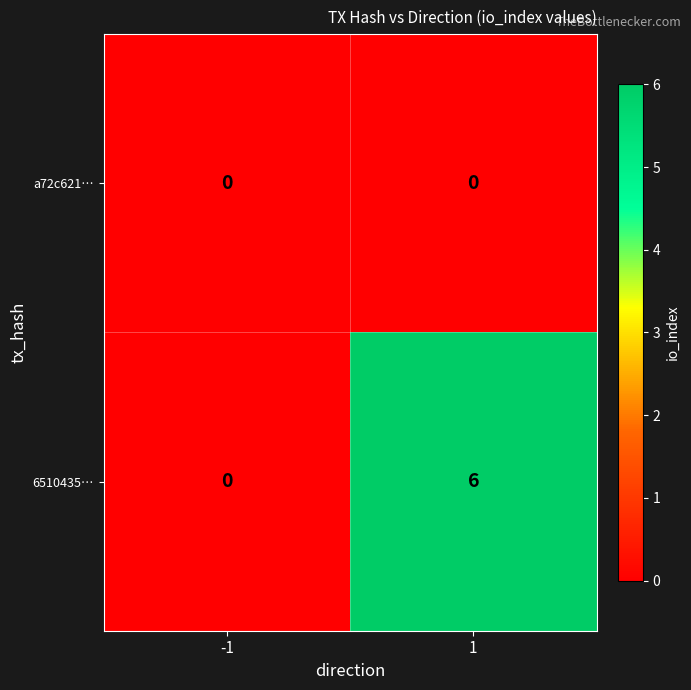

Which series has the largest total across all categories?

6510435…